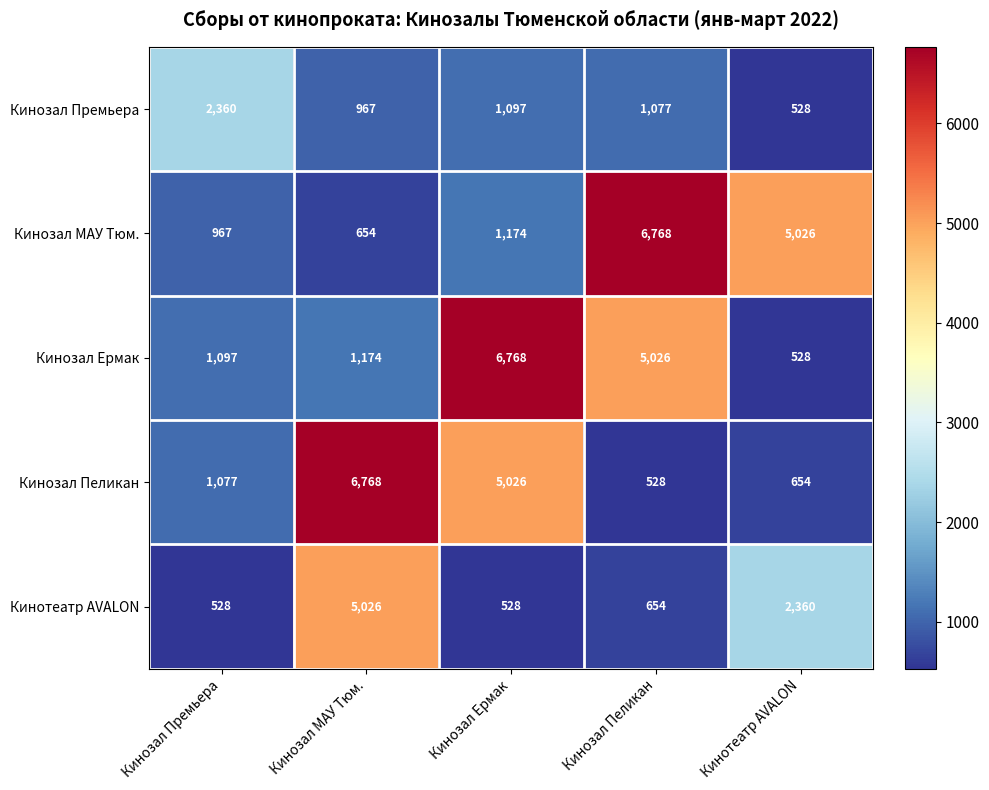

Is it true that Кинозал МАУ Тюм. equals 967 at Кинозал Премьера?

True